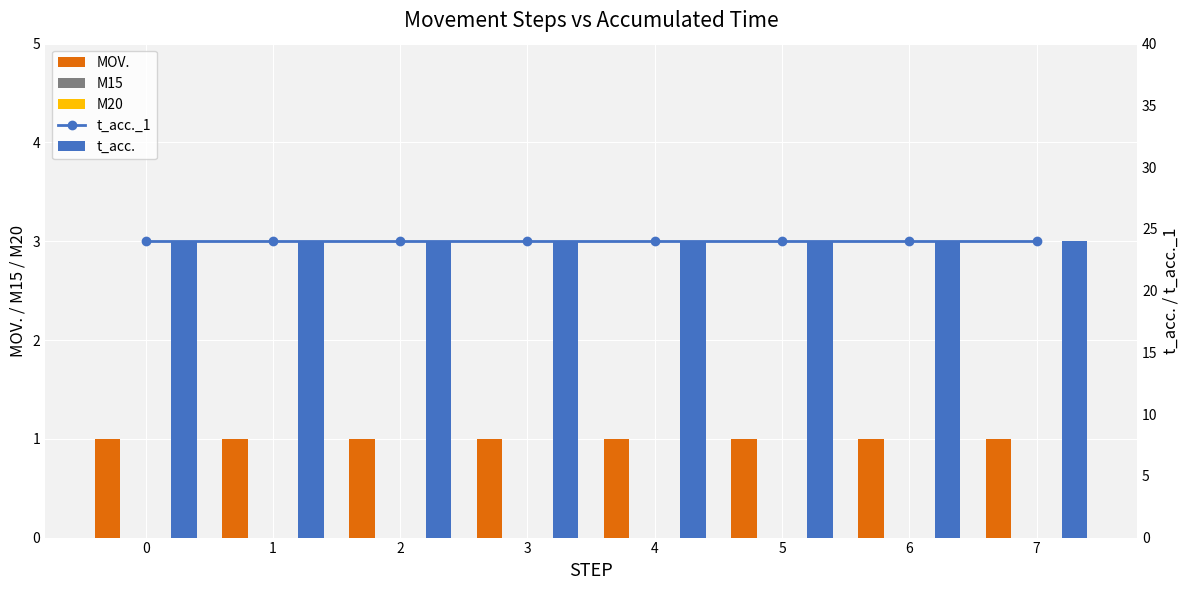

How many series are shown in this chart?

5